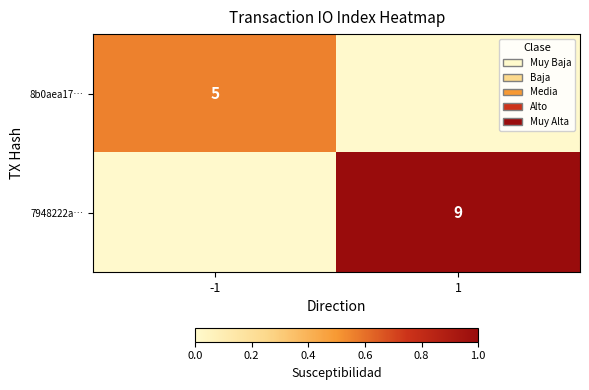

Is it true that 7948222a… equals 0.7 at 1?

False